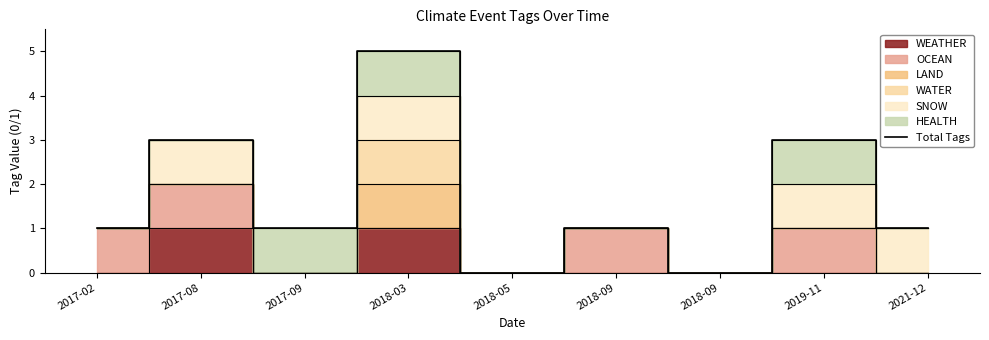

What is the label of the 9th point from the left?

2021-12